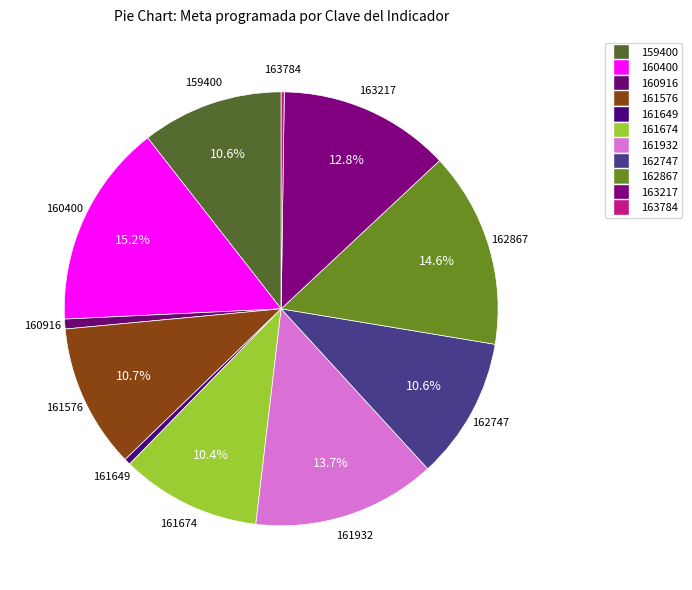

True or false: 161674 accounts for 10% of the total.

True